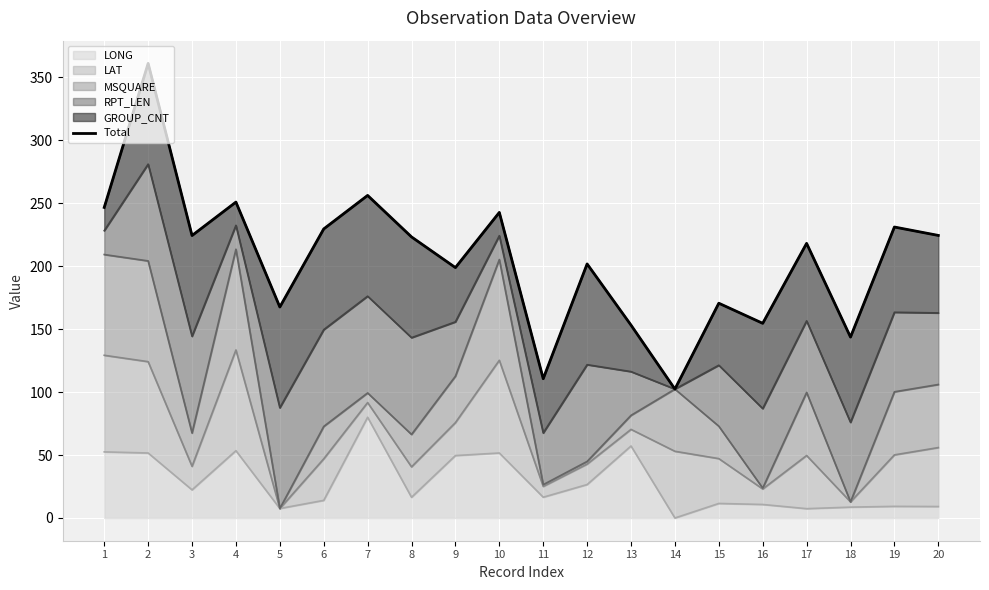

The LONG series shows 16.5 at 11. True or false?

True